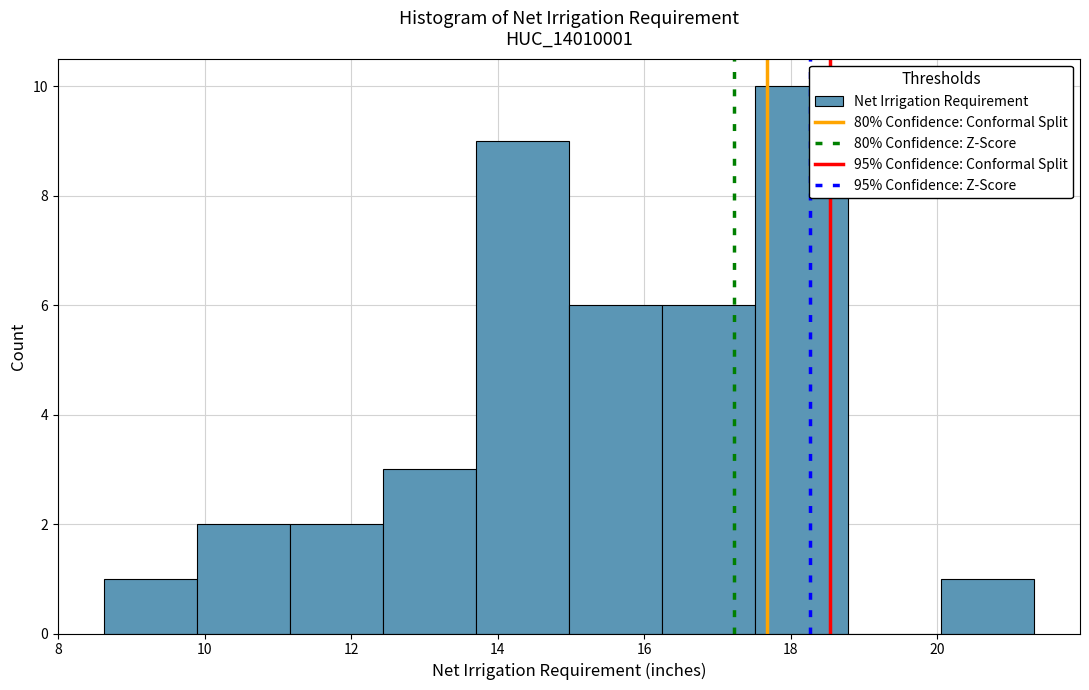

Reading left to right, list every bar in this chart as the range it spans on the x-axis followed by its height. Neither the bar edges nor the heights are printed on the chart, so give them approximately, as read against the axes.

8.6 to 9.8: 1
9.8 to 11.2: 2
11.2 to 12.4: 2
12.4 to 13.8: 3
13.8 to 15.0: 9
15.0 to 16.2: 6
16.2 to 17.6: 6
17.6 to 18.8: 10
18.8 to 20.0: 0
20.0 to 21.4: 1